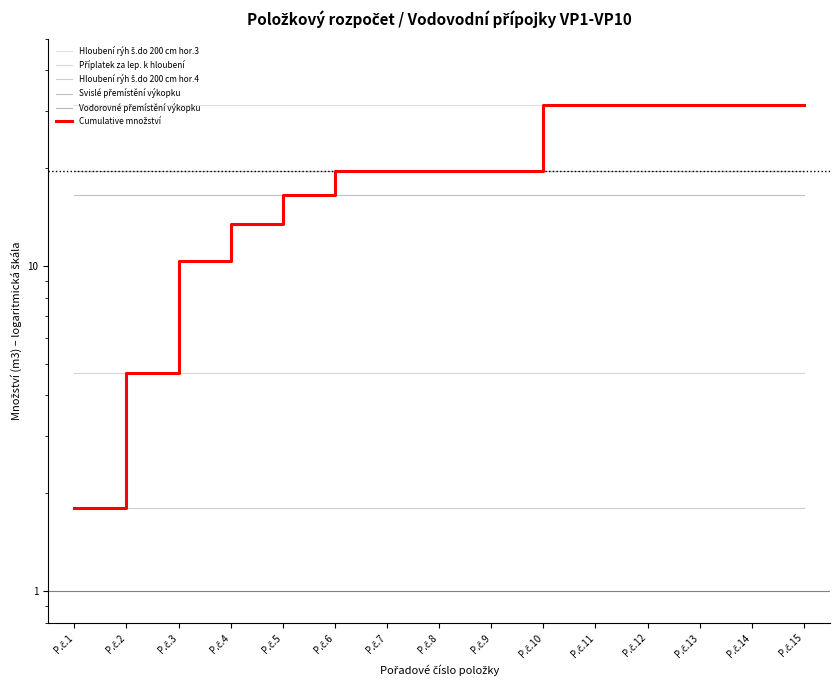

Reading left to right, list all the values displayed in this chart.

Hloubení rýh š.do 200 cm hor.3: 31.3	31.3	31.3	31.3	31.3	31.3	31.3	31.3	31.3	31.3	31.3	31.3	31.3	31.3	31.3
Příplatek za lep. k hloubení: 4.7	4.7	4.7	4.7	4.7	4.7	4.7	4.7	4.7	4.7	4.7	4.7	4.7	4.7	4.7
Hloubení rýh š.do 200 cm hor.4: 1.8	1.8	1.8	1.8	1.8	1.8	1.8	1.8	1.8	1.8	1.8	1.8	1.8	1.8	1.8
Svislé přemístění výkopku: 16.6	16.6	16.6	16.6	16.6	16.6	16.6	16.6	16.6	16.6	16.6	16.6	16.6	16.6	16.6
Vodorovné přemístění výkopku: 19.6	19.6	19.6	19.6	19.6	19.6	19.6	19.6	19.6	19.6	19.6	19.6	19.6	19.6	19.6
Cumulative množství: 1.8	4.7	10.4	13.5	16.6	19.6	19.6	19.6	19.6	31.3	31.3	31.3	31.3	31.3	31.3